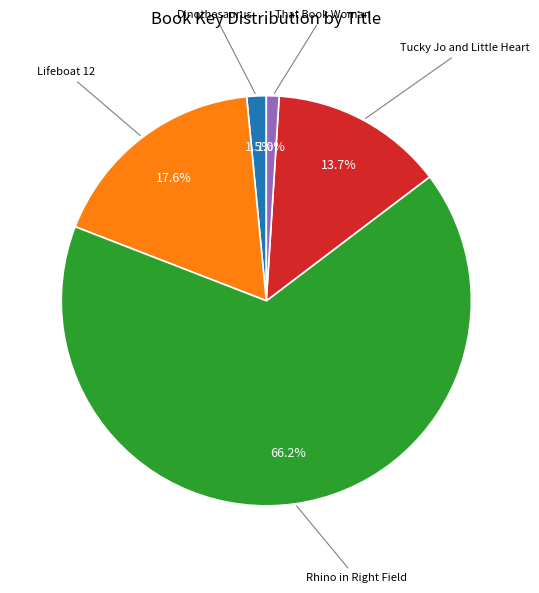

How many slices are in this pie chart?

5